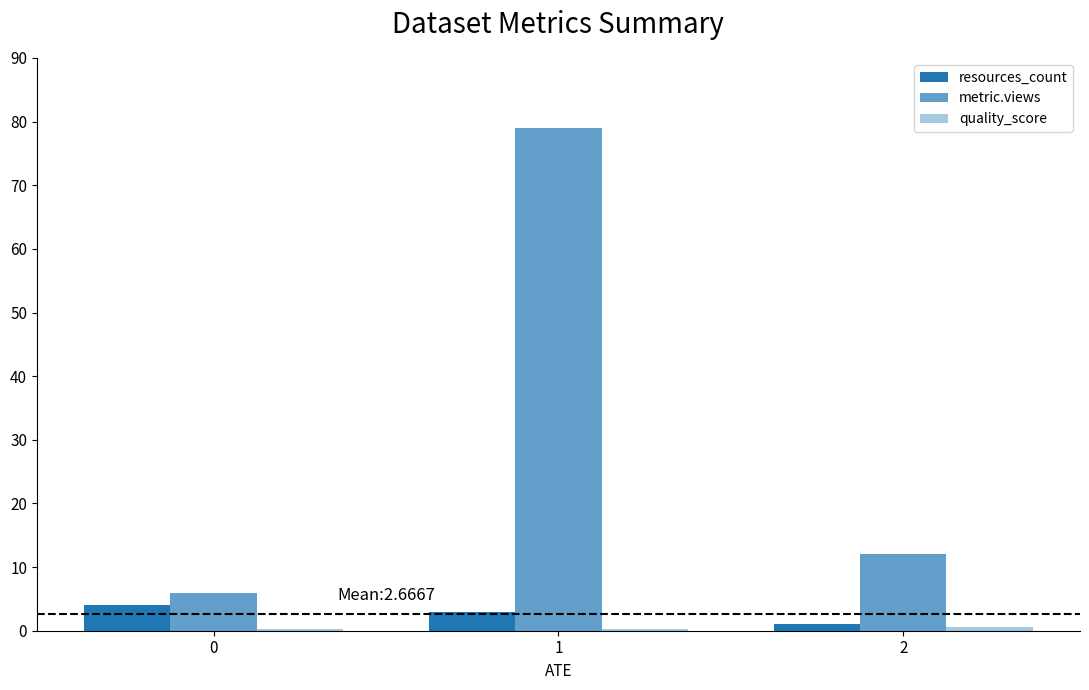

Does the chart contain stacked bars?

No